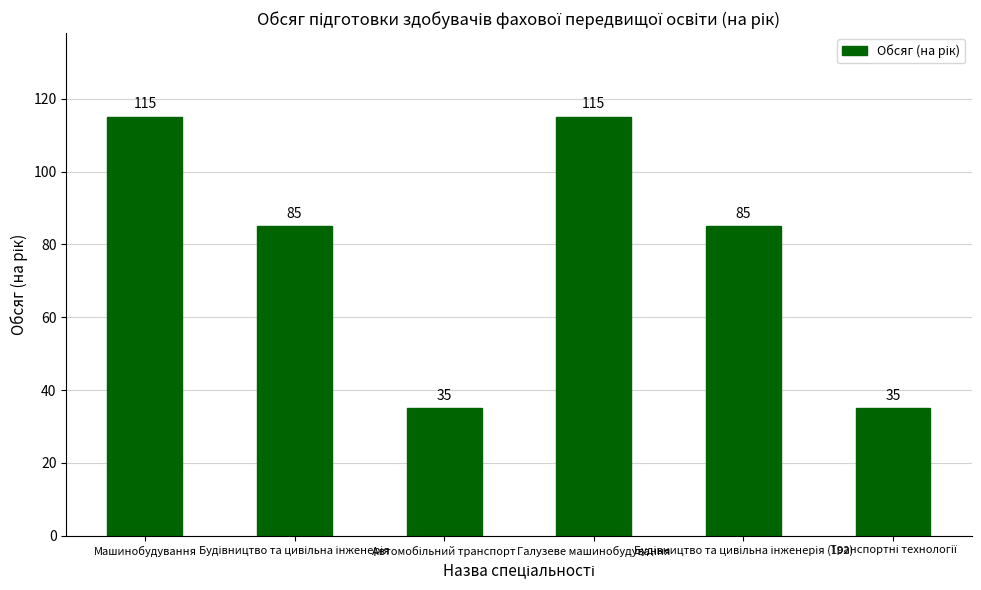

What is the sum of all values?

470